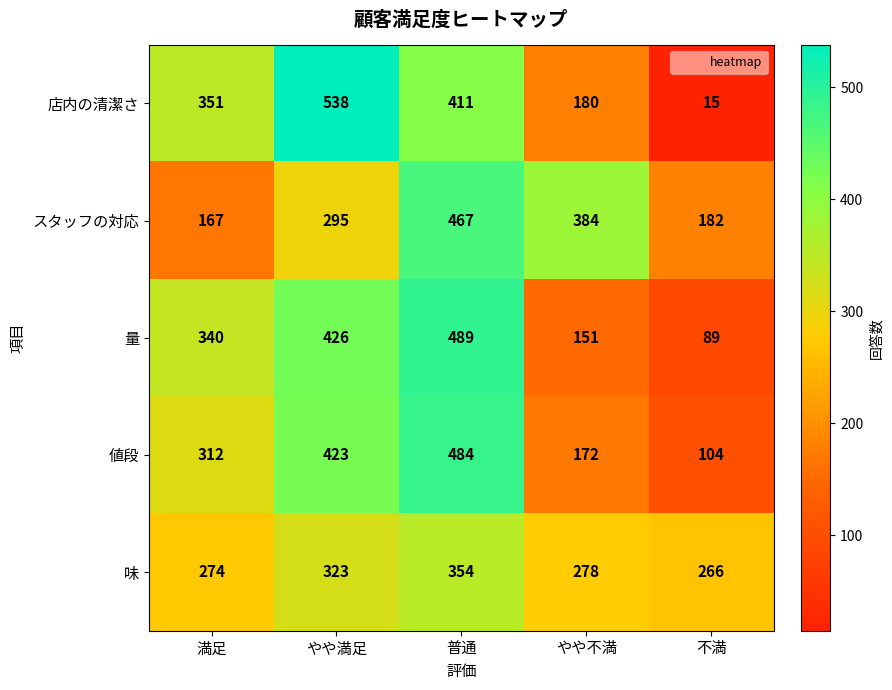

What is the total value across all series at 不満?

656